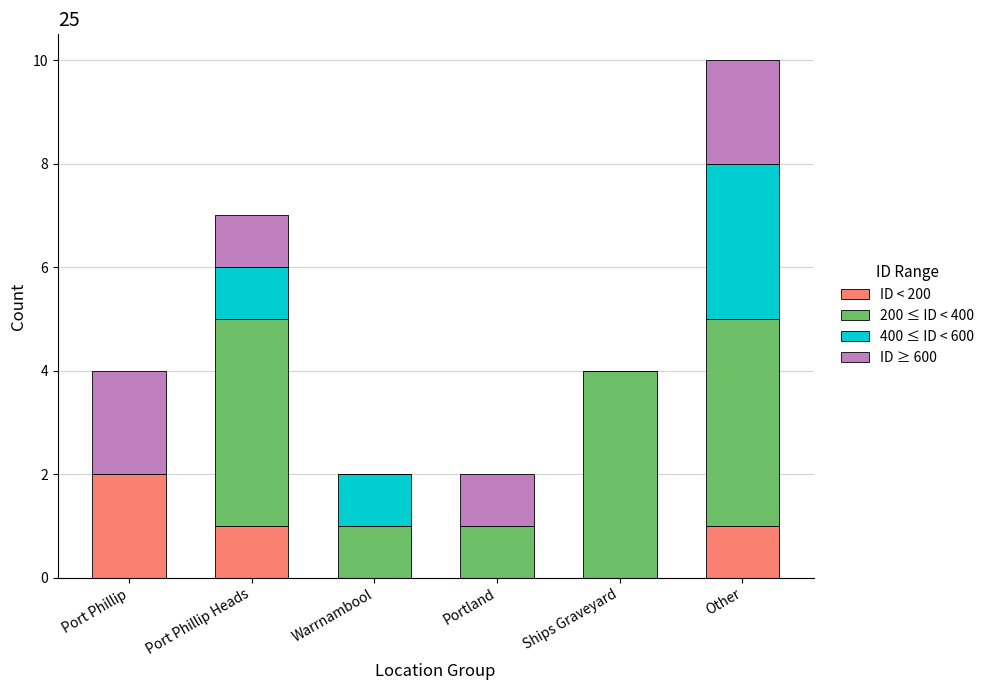

Which category has the highest value in the ID < 200 series?

Port Phillip